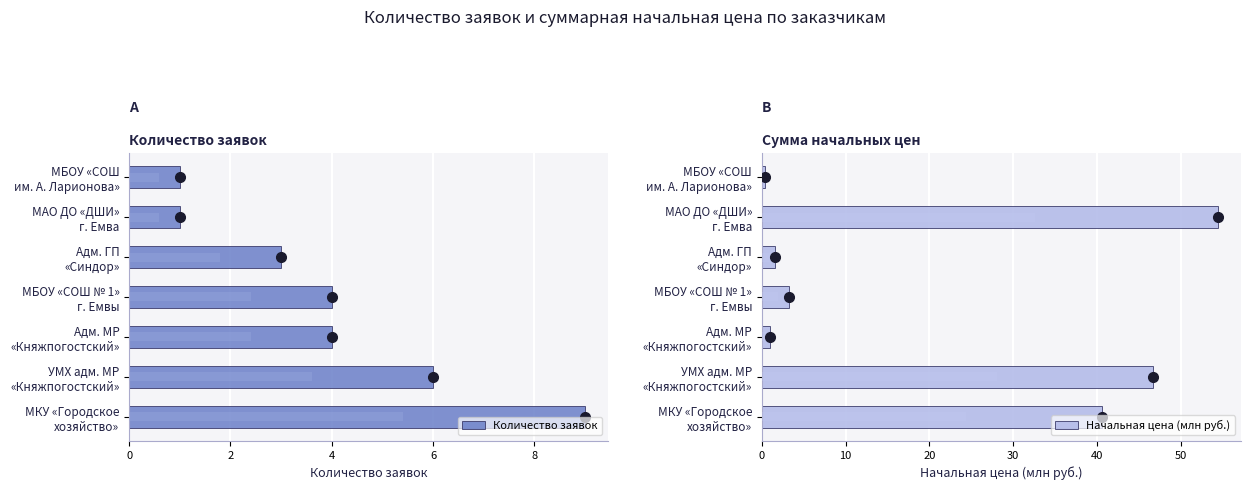

The Количество заявок series shows 9.0 at МКУ «Городское хозяйство». True or false?

True